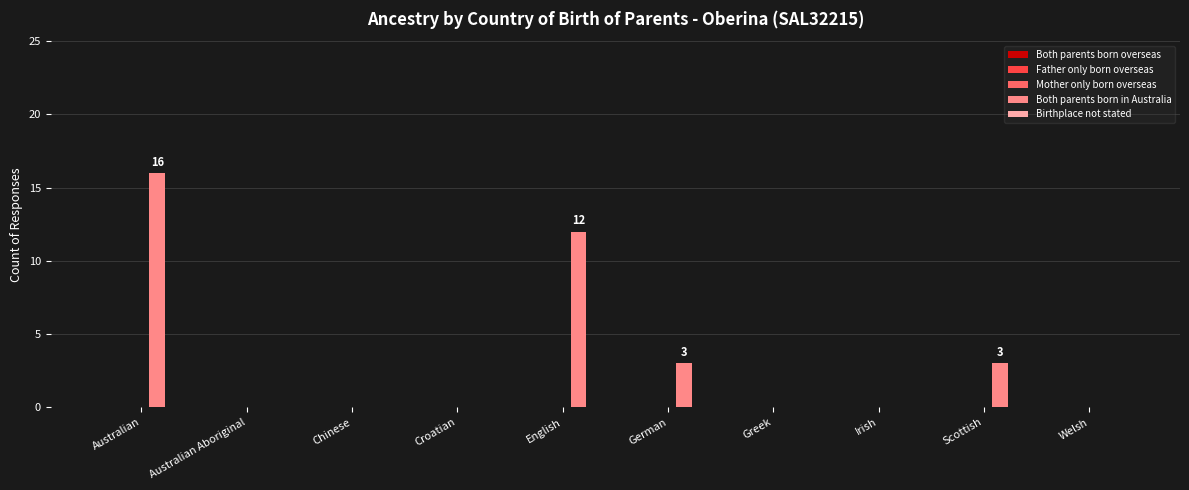

What is the greatest value displayed?

16